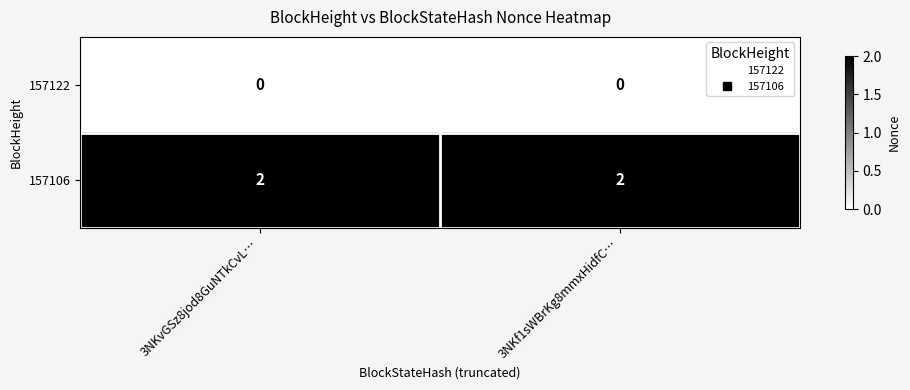

True or false: 157122 has a value of 0 at 3NKf1sWBrKg8mmxHidfC….

True